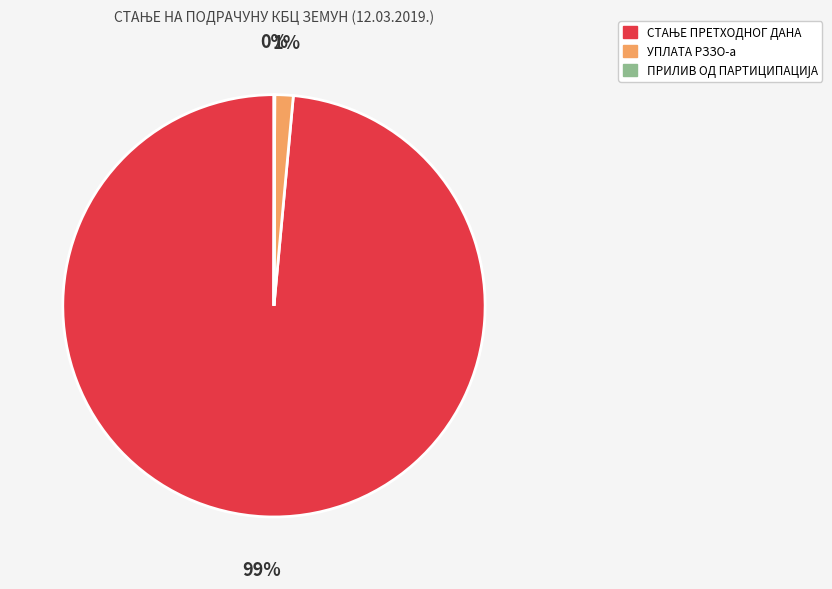

To the nearest percent, what is the average slice percentage?

33%